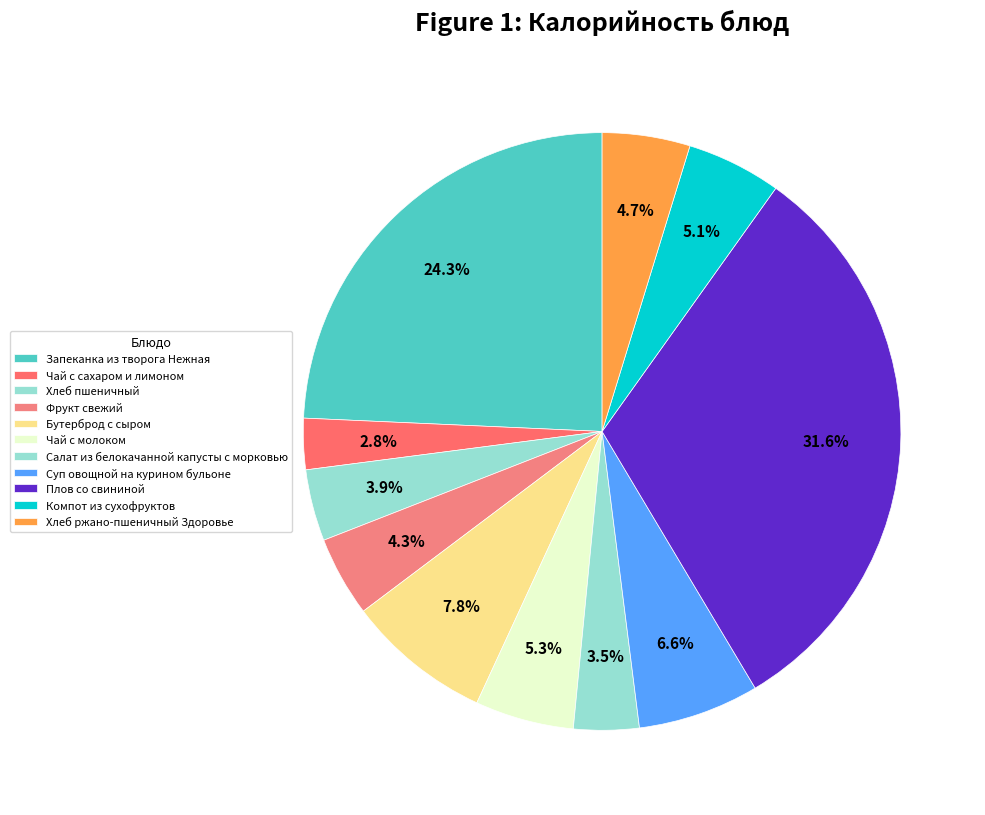

Does any single category account for the majority?

No